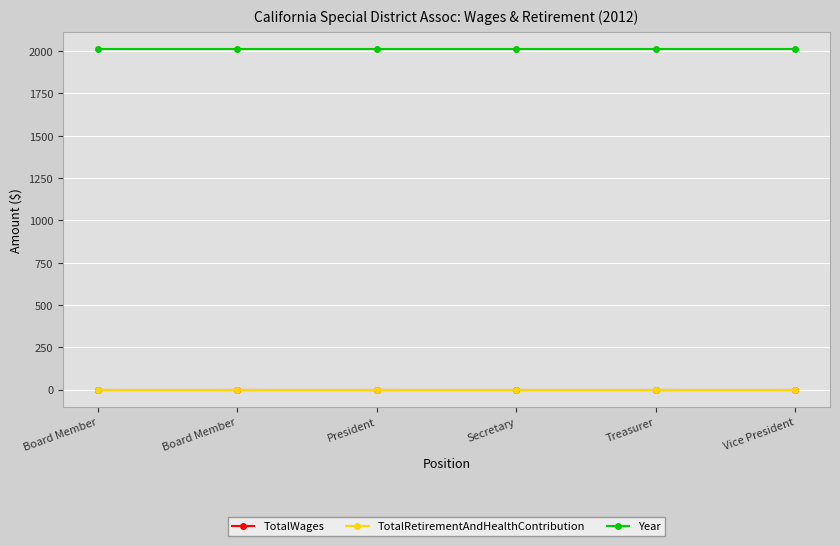

True or false: TotalRetirementAndHealthContribution has a value of 0 at Board Member.

True